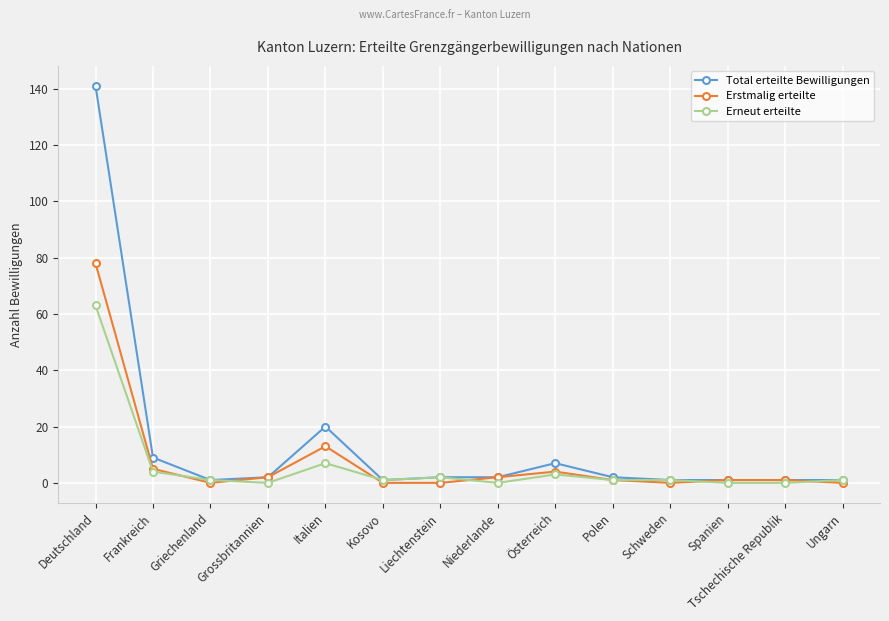

What is the average value of the Erstmalig erteilte series?

8